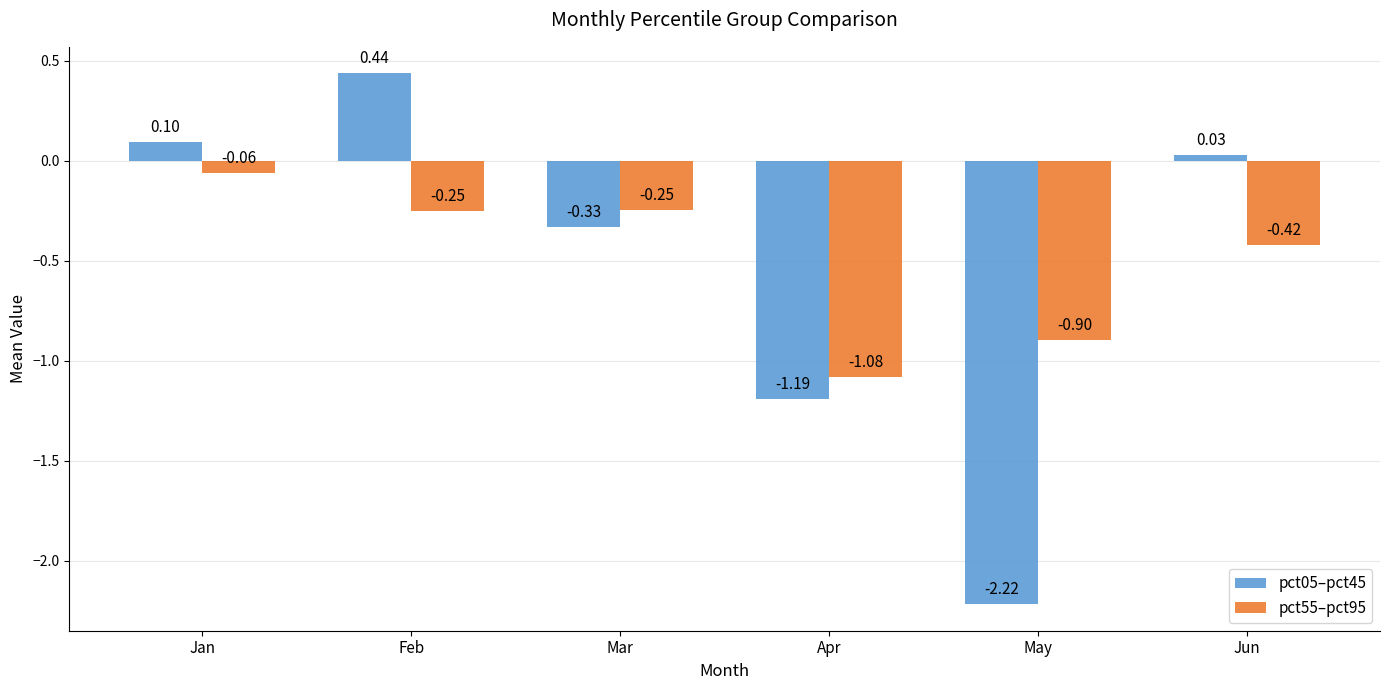

True or false: pct55–pct95 has a value of -1.4 at May.

False